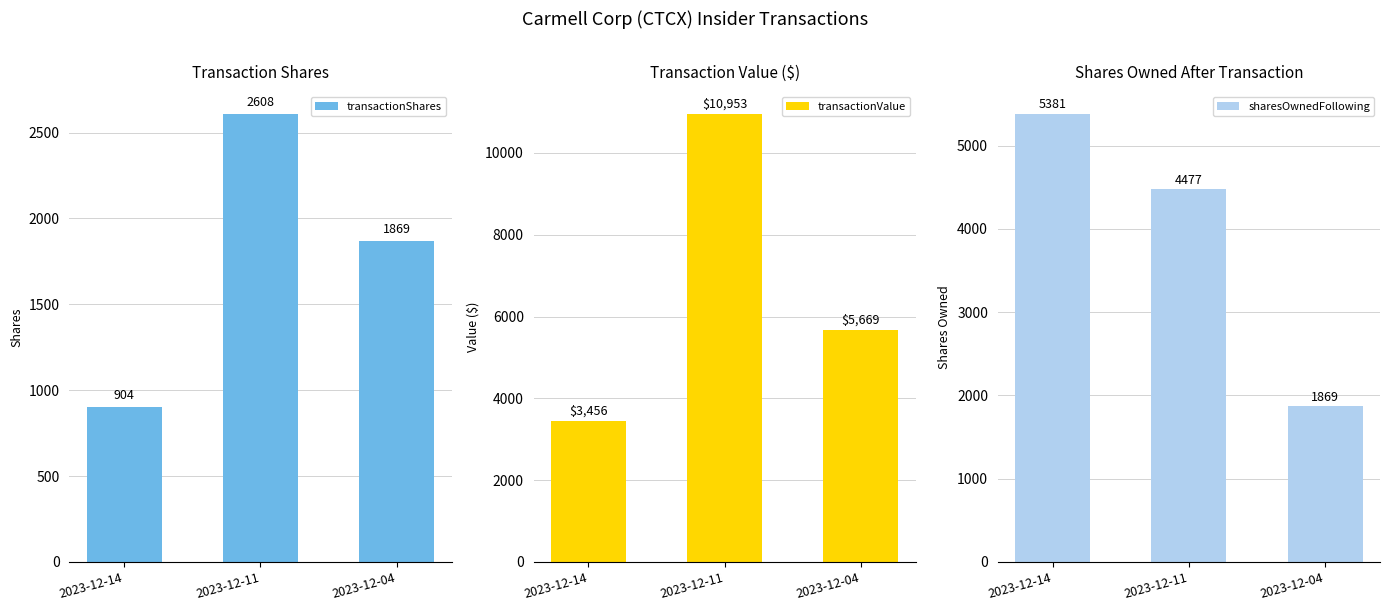

Reading left to right, transcribe all the data shown in this chart.

transactionShares: 904	2608	1869
transactionValue: 3456	10953	5669
sharesOwnedFollowing: 5381	4477	1869